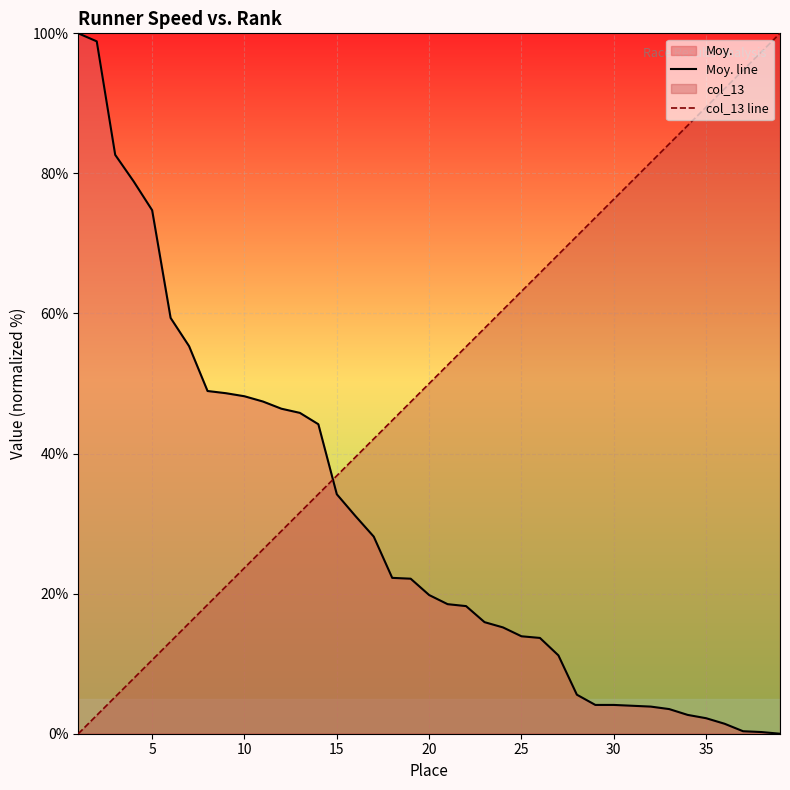

Reading left to right, transcribe all the data shown in this chart.

Moy. line: 100.0	98.9	82.6	78.9	74.7	59.4	55.3	48.9	48.6	48.2	47.4	46.4	45.8	44.2	34.2	31.1	28.1	22.3	22.1	19.8	18.5	18.2	15.9	15.2	13.9	13.7	11.2	5.6	4.1	4.1	4.0	3.9	3.5	2.7	2.2	1.4	0.4	0.2	0.0
col_13 line: 0.0	2.6	5.3	7.9	10.5	13.2	15.8	18.4	21.1	23.7	26.3	28.9	31.6	34.2	36.8	39.5	42.1	44.7	47.4	50.0	52.6	55.3	57.9	60.5	63.2	65.8	68.4	71.1	73.7	76.3	78.9	81.6	84.2	86.8	89.5	92.1	94.7	97.4	100.0